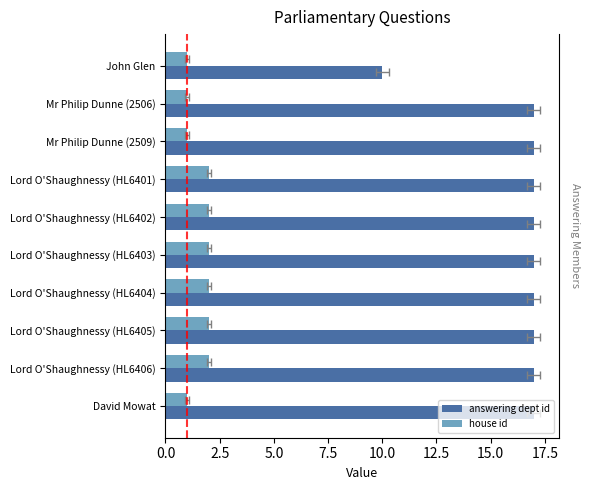

What is the difference between the maximum and minimum values in the house id series?

1